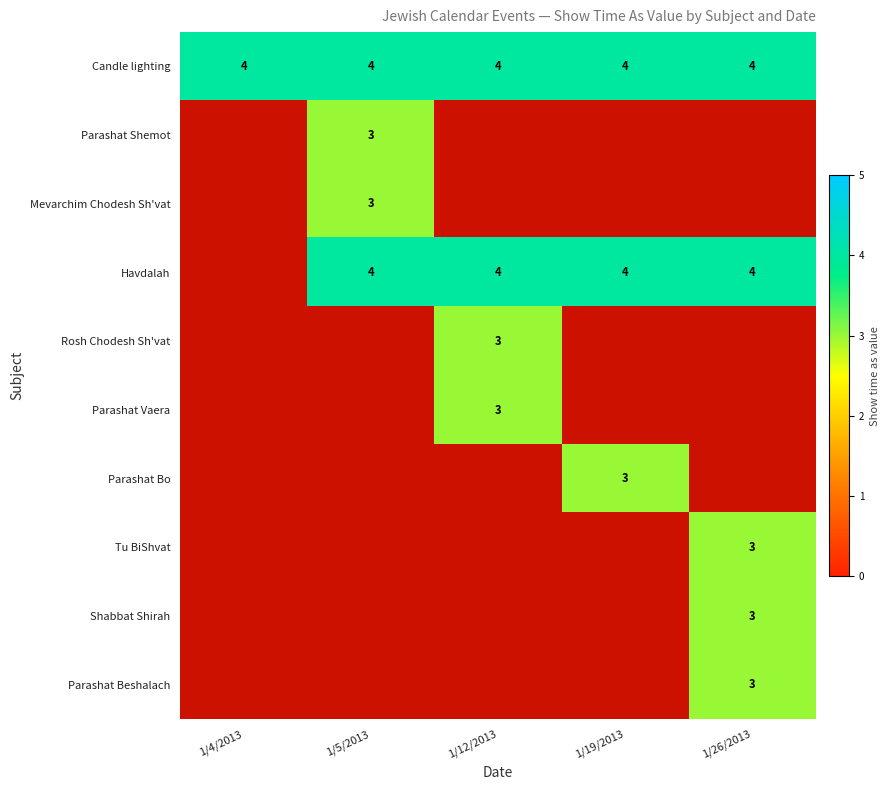

Is it true that Tu BiShvat equals 5 at 1/26/2013?

False